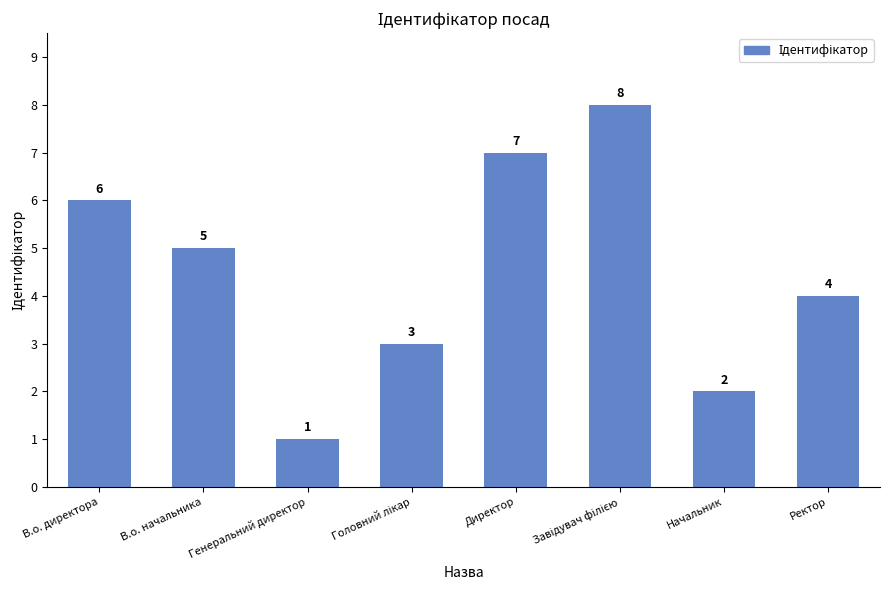

What is the greatest value displayed?

8